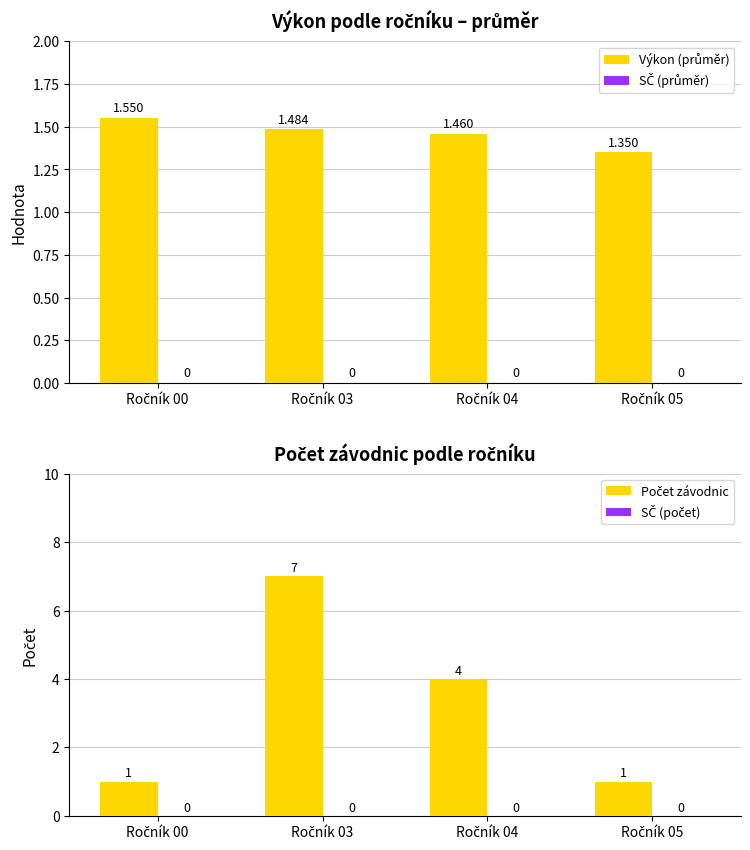

Where is SČ (počet) nearest to the value 0?

Ročník 00